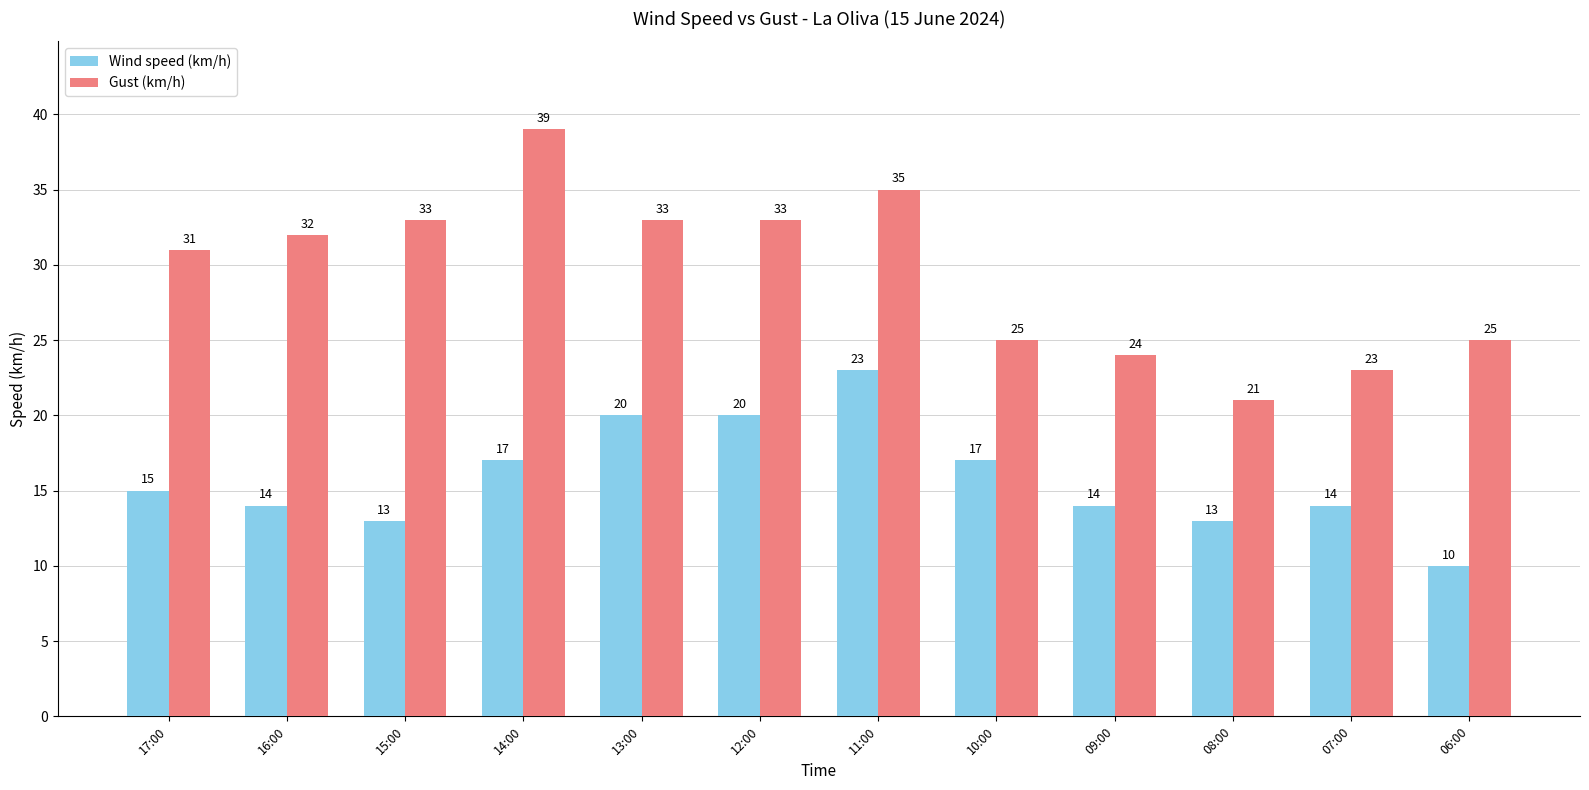

Where is Wind speed (km/h) nearest to the value 16?

17:00